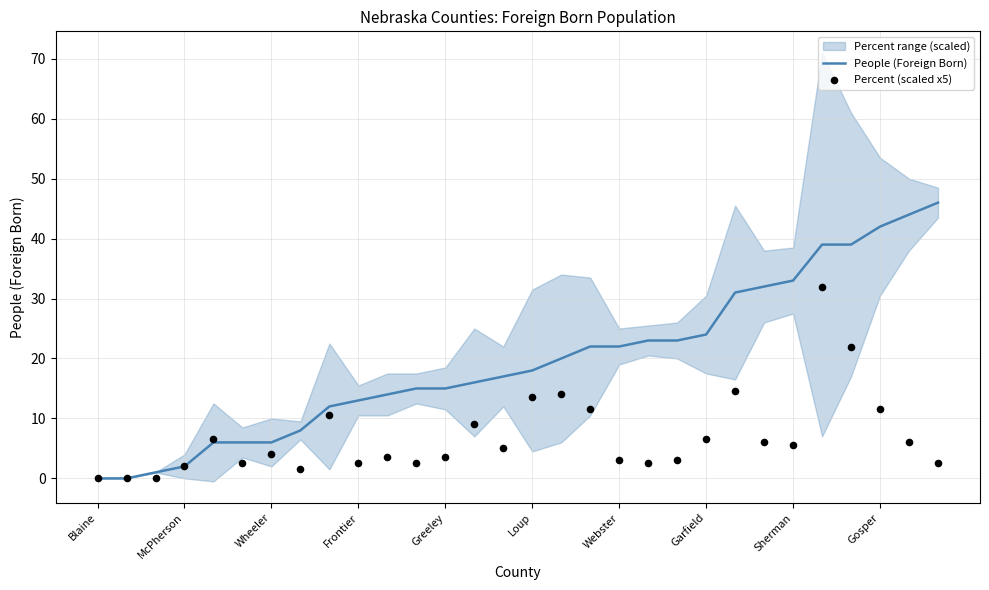

At which category is the sum across all series the highest?

25